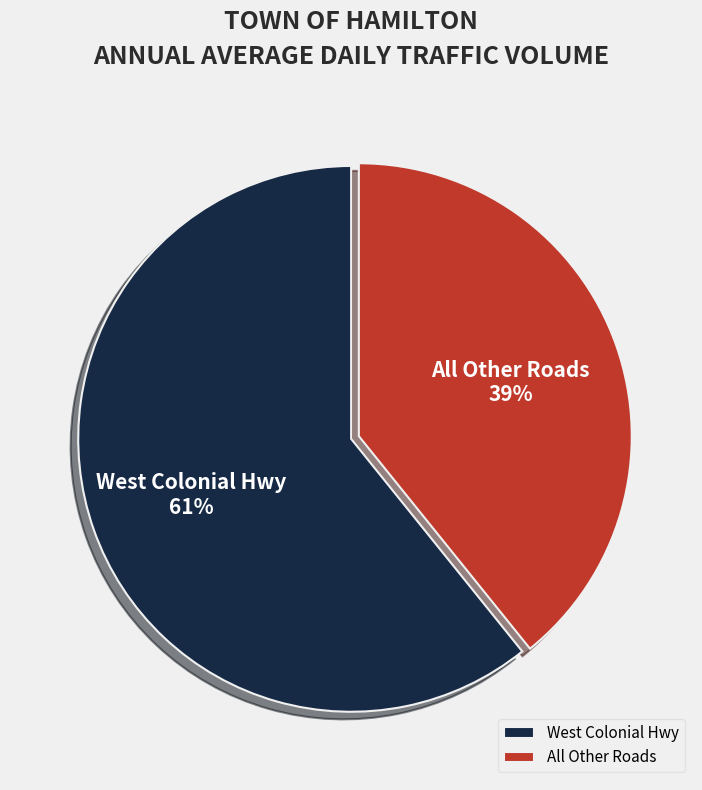

Approximately how many times larger is the value at All Other Roads compared to West Colonial Hwy?

0.6